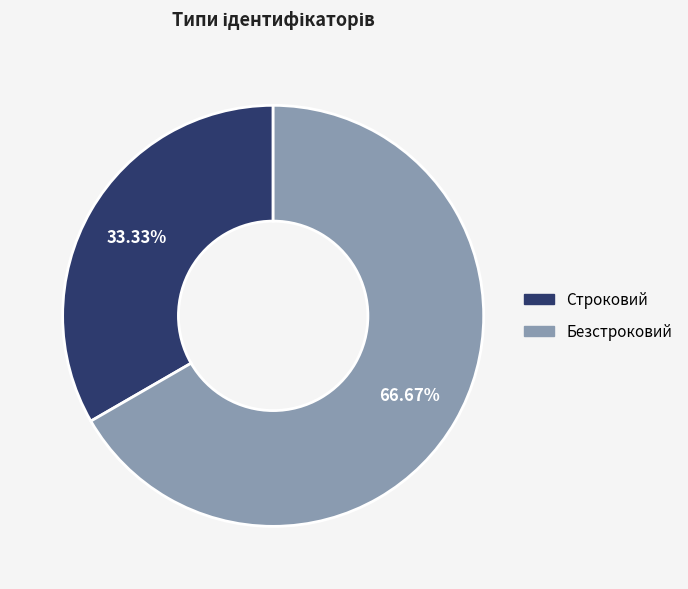

Is it true that Строковий is 43% of the pie?

False